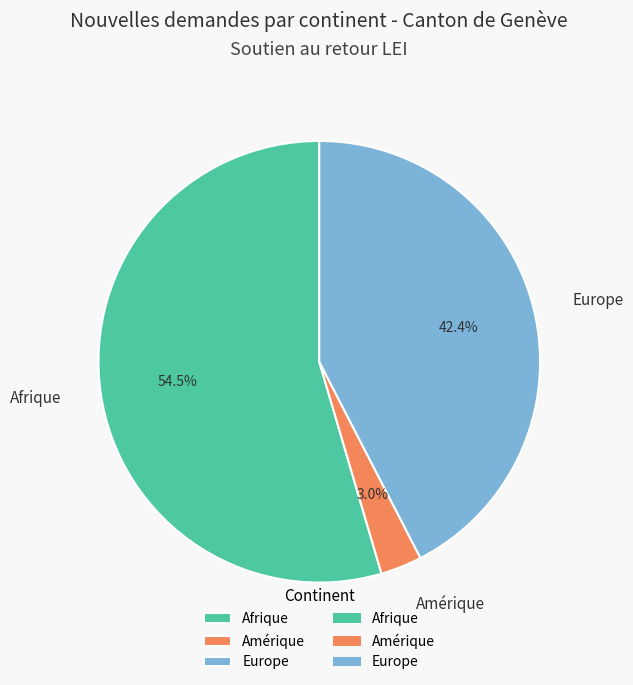

Between Afrique and Amérique, which is larger?

Afrique